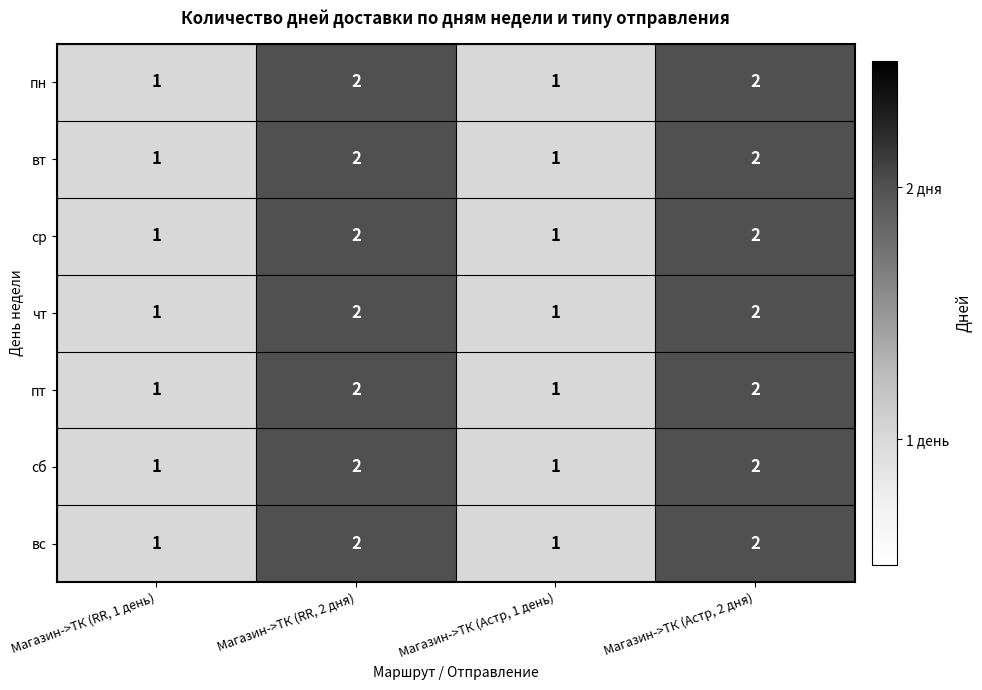

What is the sum of the ср values at Магазин->ТК (Астр, 1 день) and Магазин->ТК (RR, 2 дня)?

3